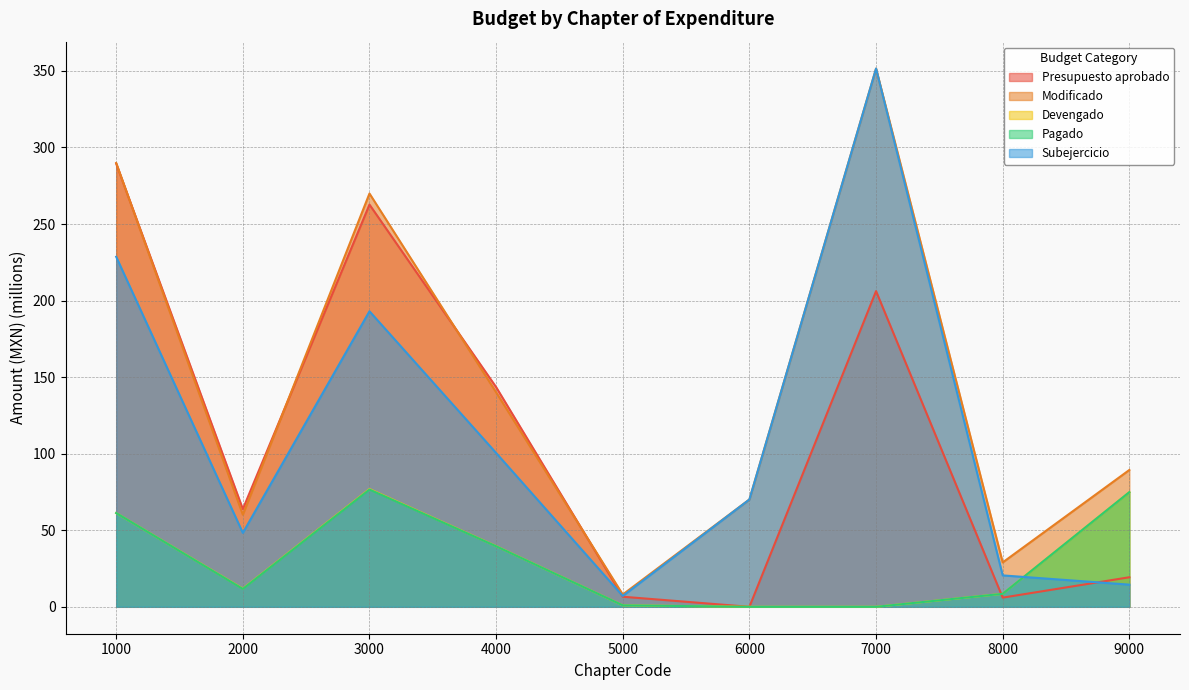

In Modificado, how many points are higher than both neighbors (excluding endpoints)?

2